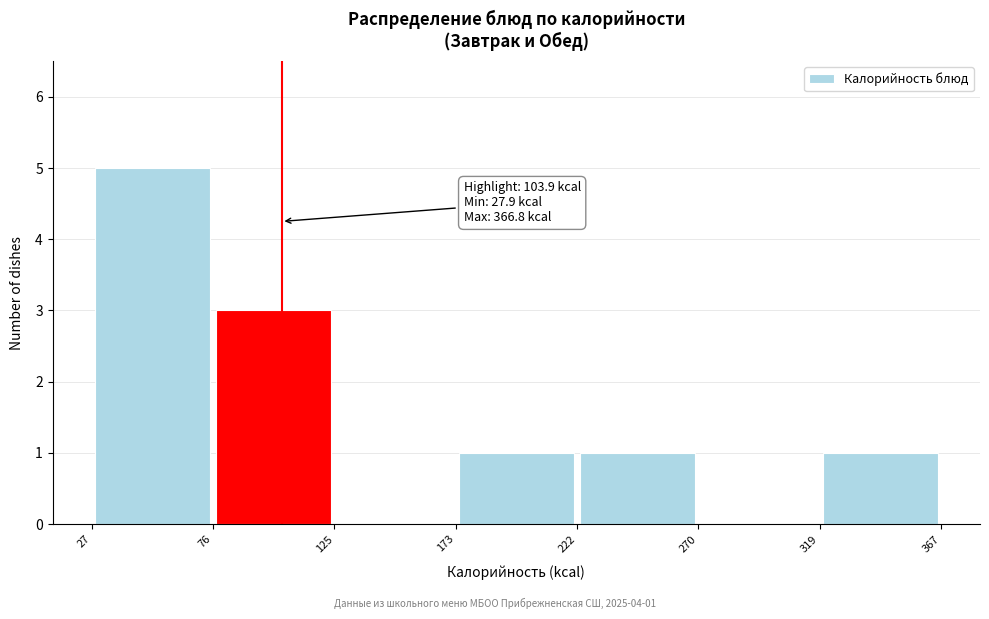

Over which range of the x-axis is the bar tallest?

27 to 76